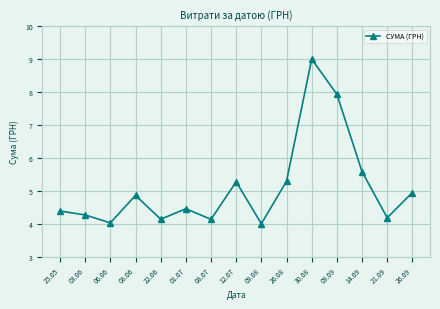

True or false: the data has more than 2 interior local peaks.

True